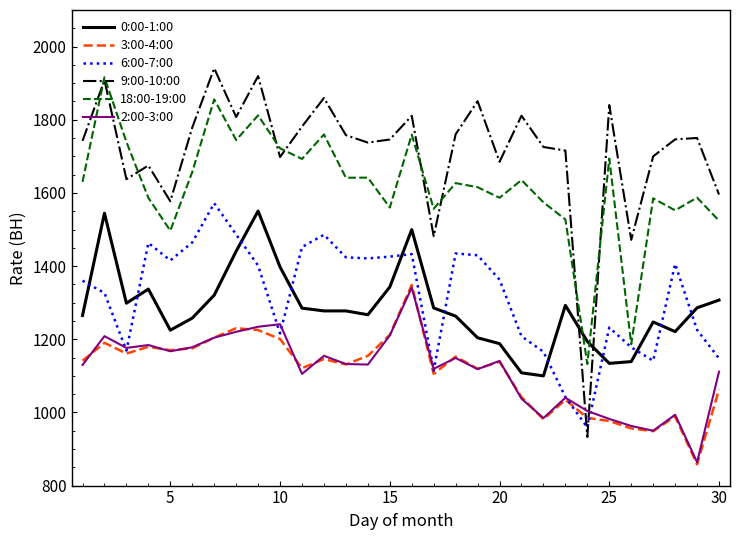

Which series has the largest range (max minus min)?

9:00-10:00